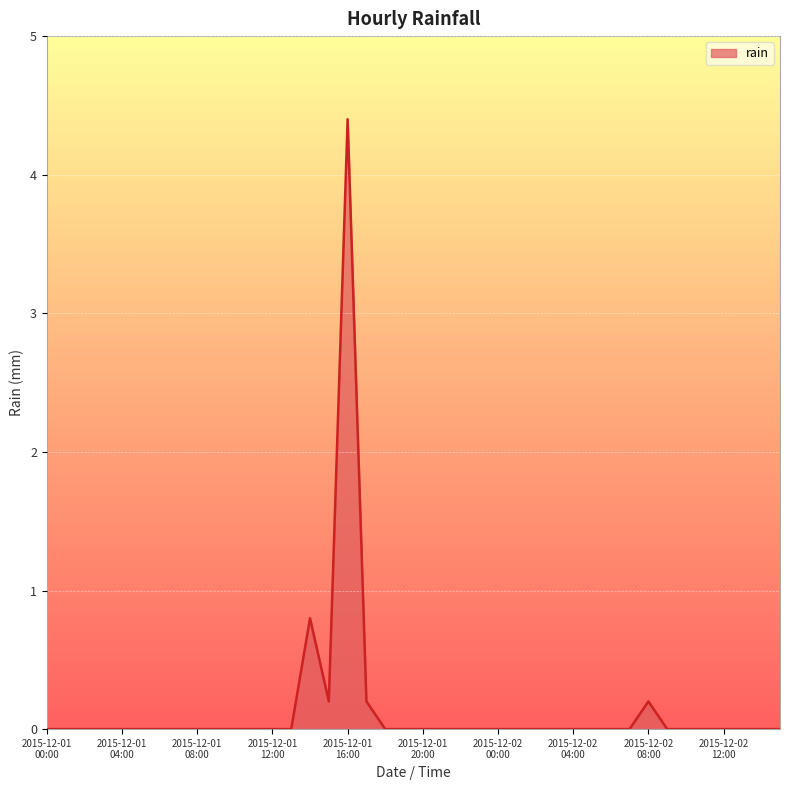

What is the greatest value displayed?

4.4